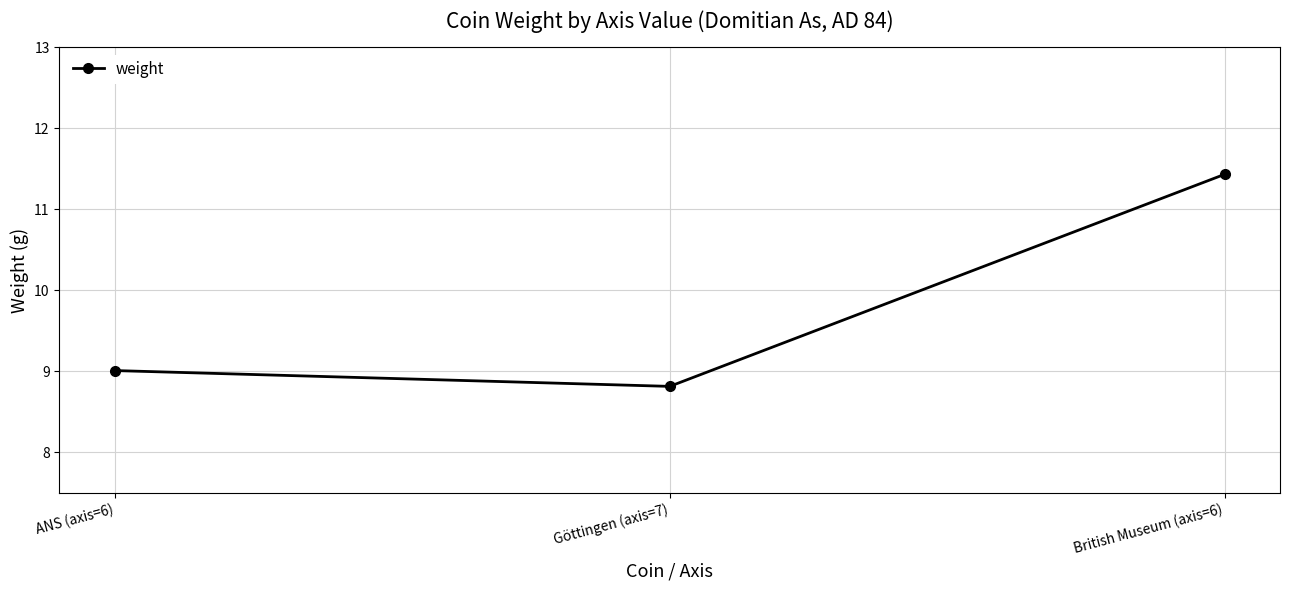

Which label corresponds to the largest value in the chart?

British Museum (axis=6)